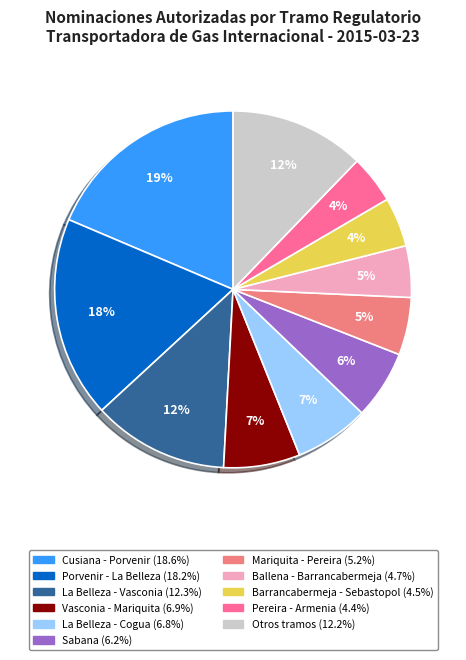

Count the number of slices in the pie.

11